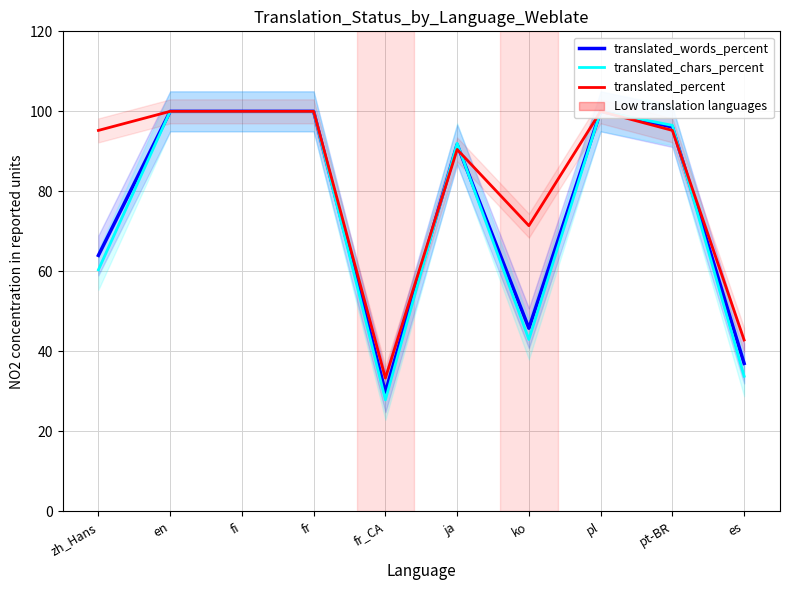

What is the difference between the maximum and second lowest values in the translated_percent series?

57.1